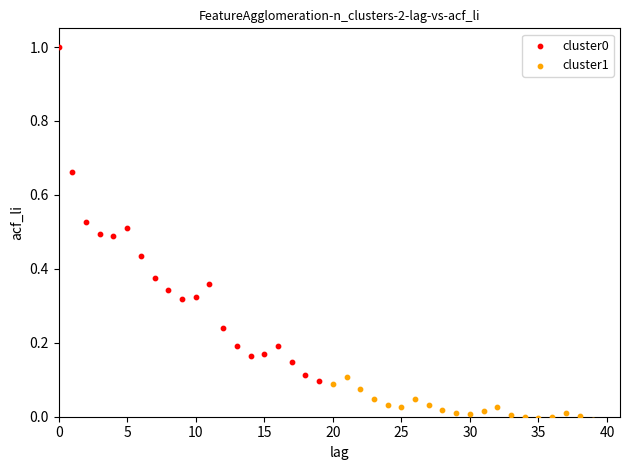

Which series reaches the minimum Y coordinate?

cluster1